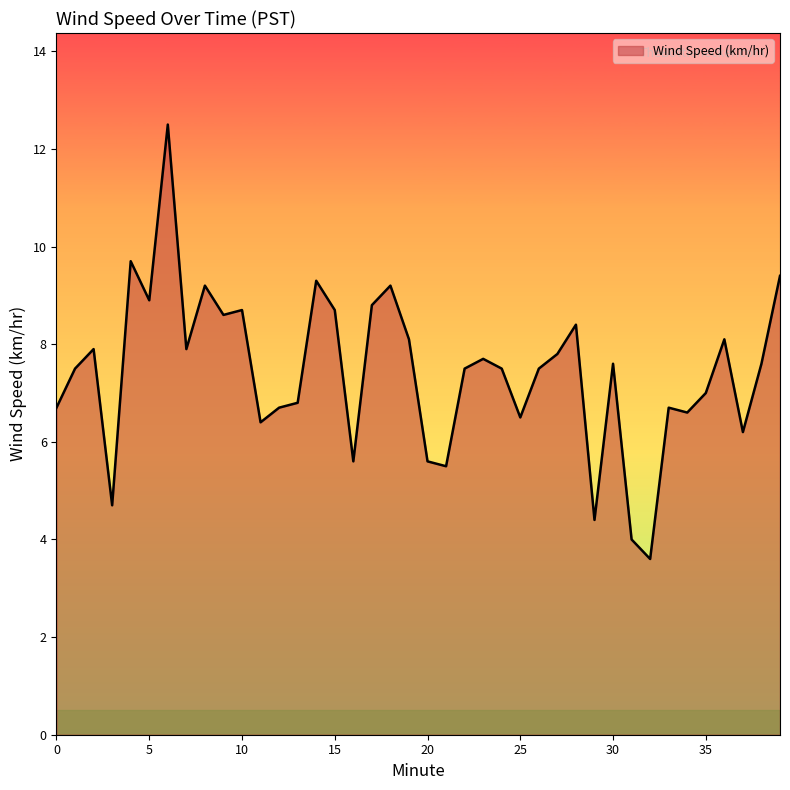

What is the smallest value displayed?

3.6